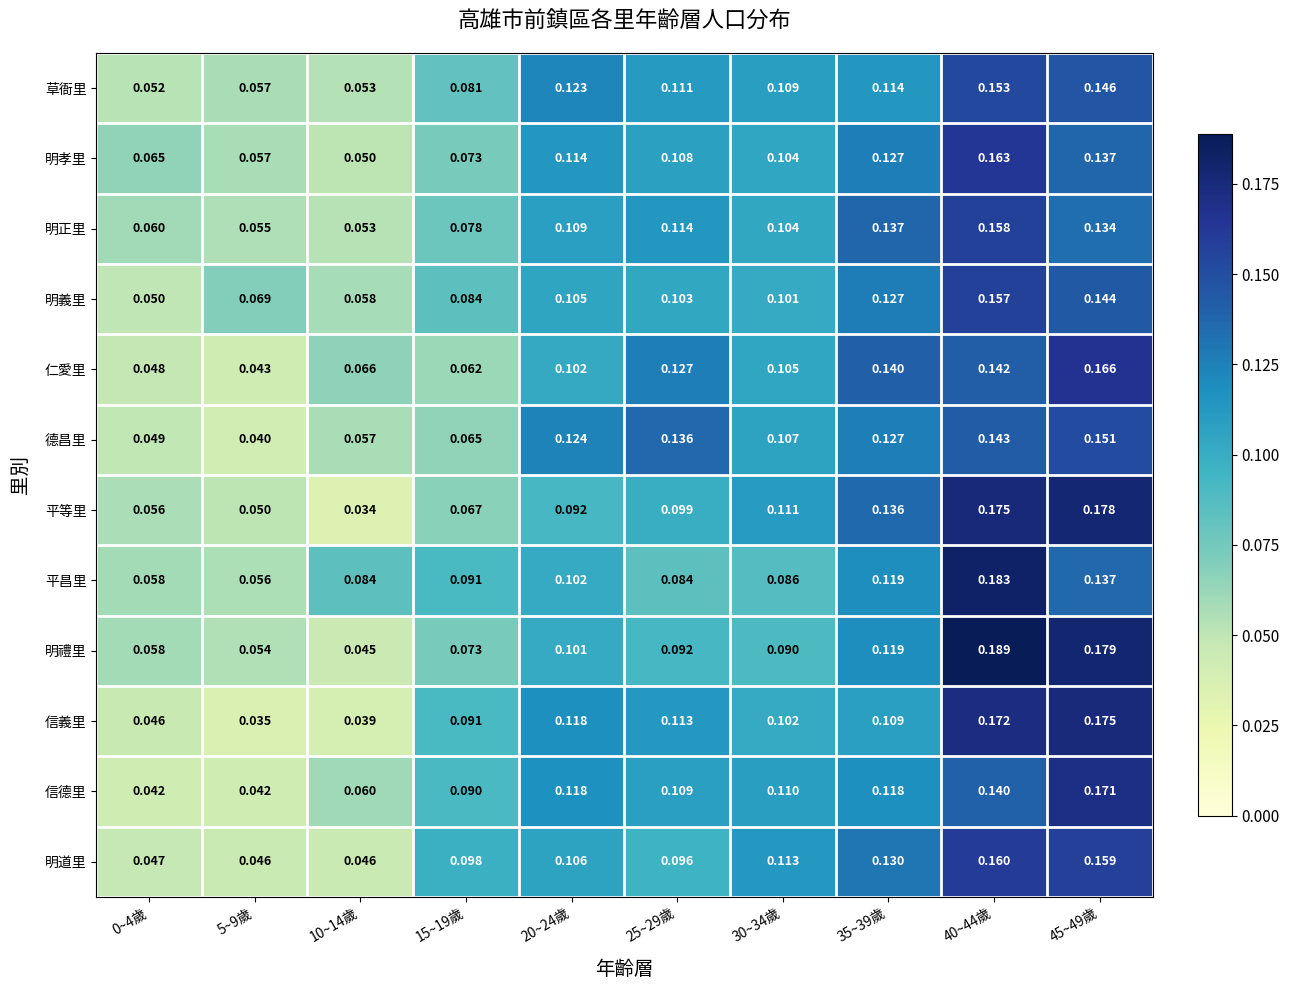

Which series has the largest total across all categories?

明正里